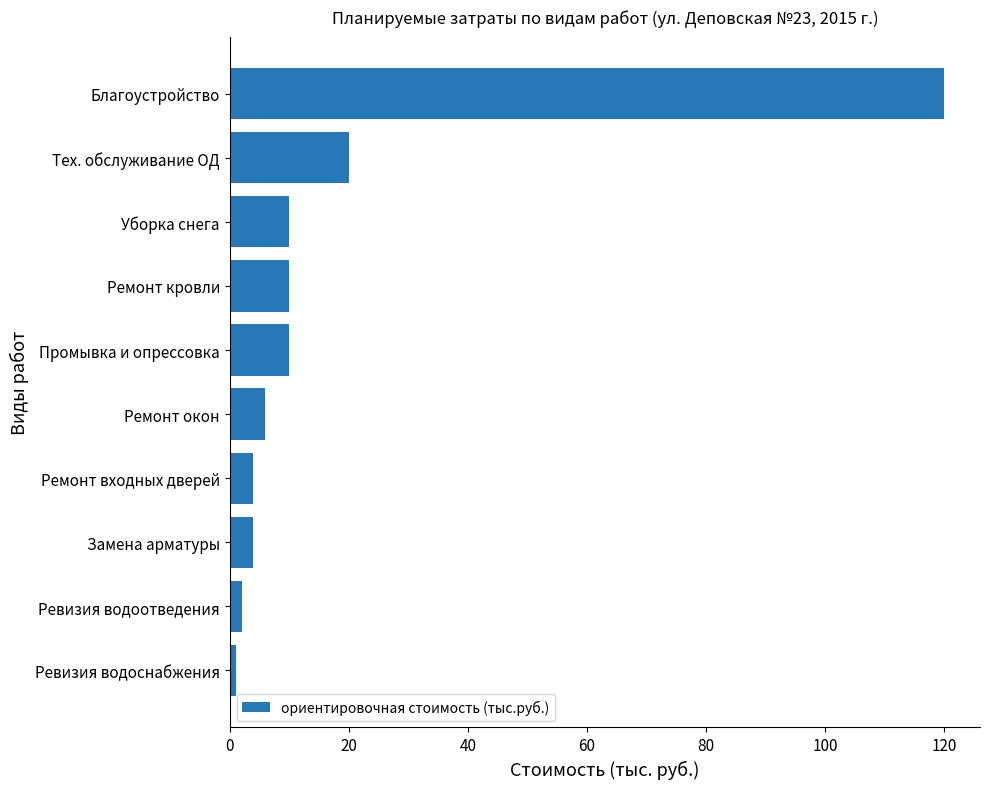

Is it true that the value at Уборка снега is 5?

False